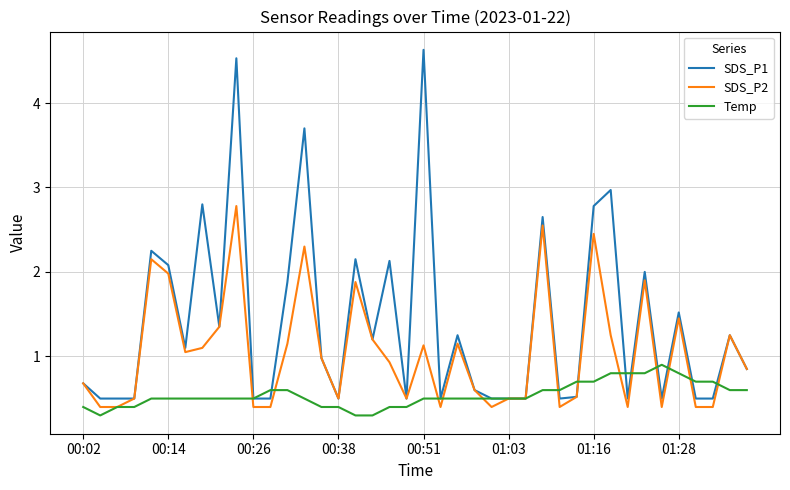

How many categories are shown in the chart?

40